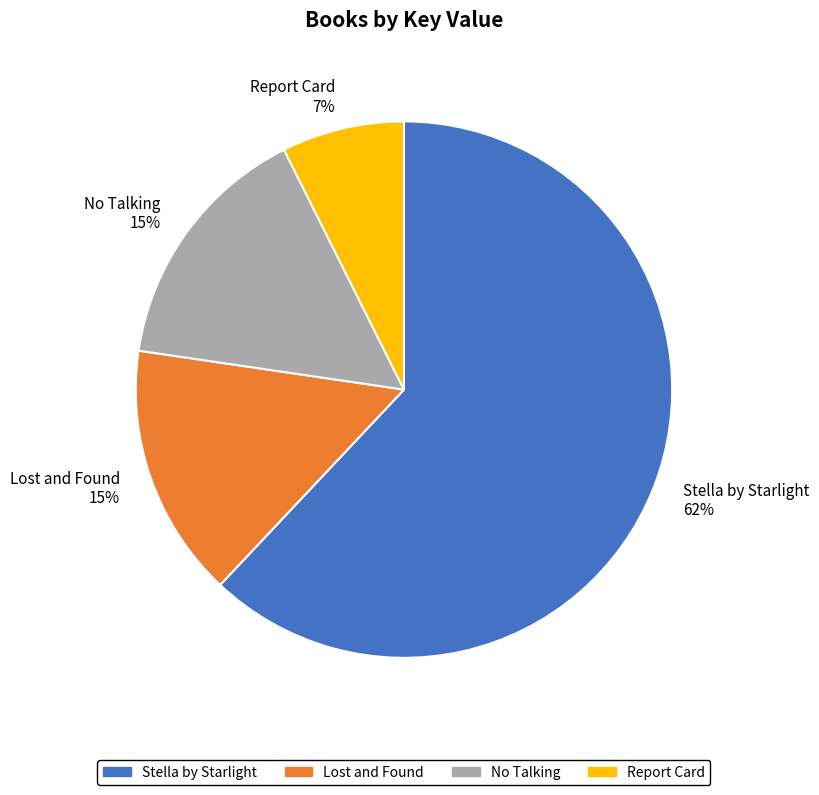

What percentage is the Report Card slice, to the nearest percent?

7%